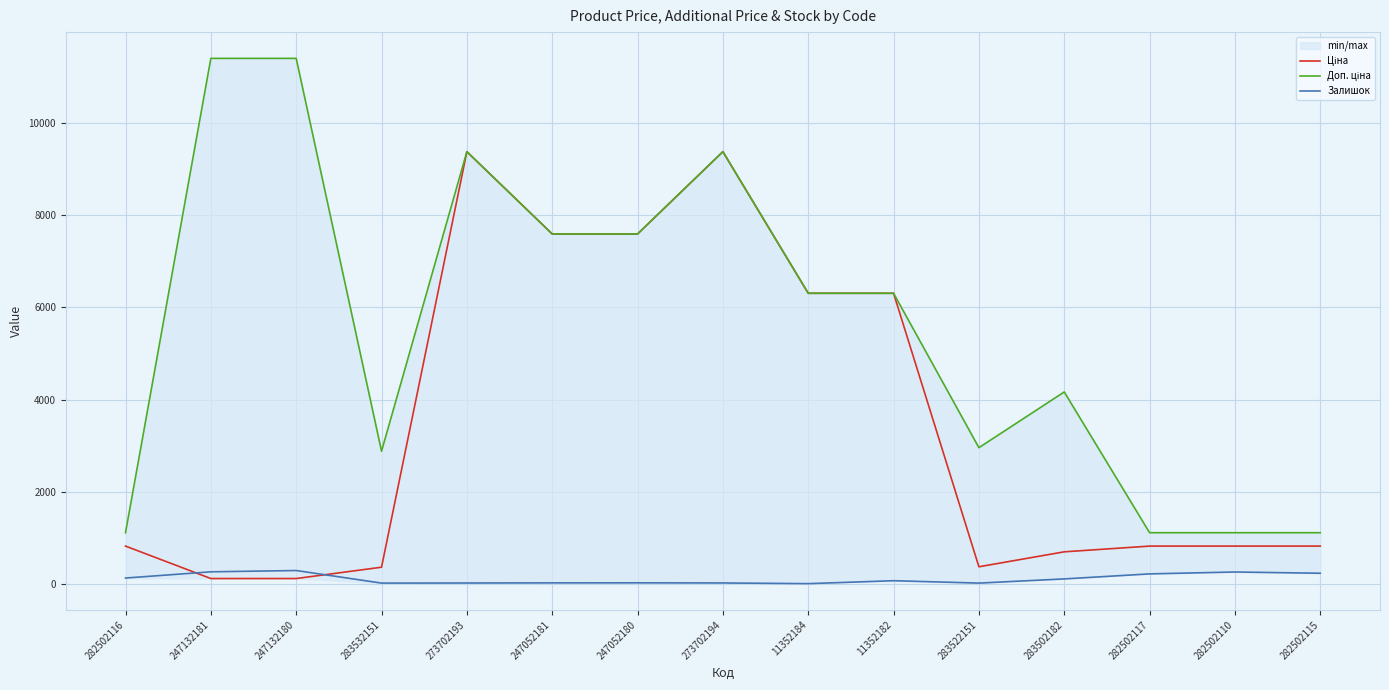

Reading right to left, transcribe all the data shown in this chart.

Ціна: 818.5	818.5	818.5	694.3	369.5	6308.8	6308.8	9384.0	7596.5	7596.5	9384.0	359.9	114.1	114.1	818.5
Доп. ціна: 1109.2	1109.2	1109.2	4165.6	2955.8	6308.8	6308.8	9384.0	7596.5	7596.5	9384.0	2878.8	11410.0	11410.0	1109.2
Залишок: 229.0	256.0	215.0	106.0	15.0	67.0	3.0	18.0	21.0	20.0	17.0	15.0	288.0	260.0	125.0